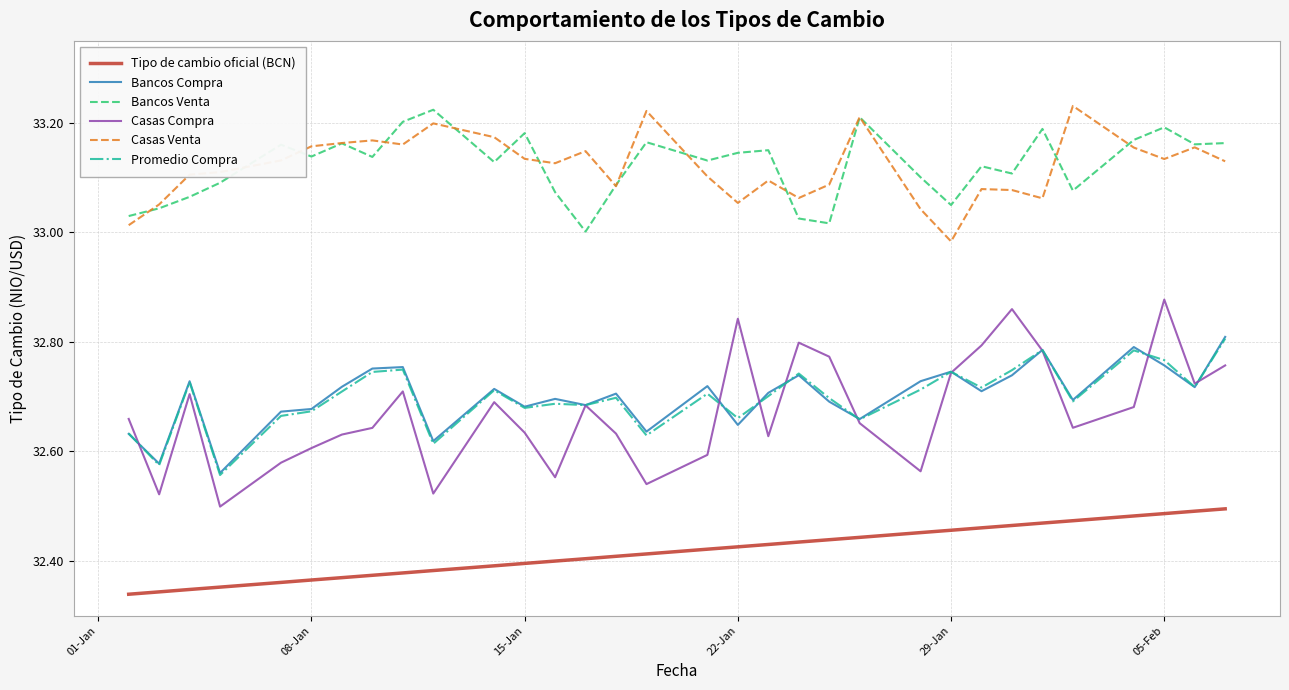

True or false: Tipo de cambio oficial (BCN) and Casas Venta cross at least once.

False